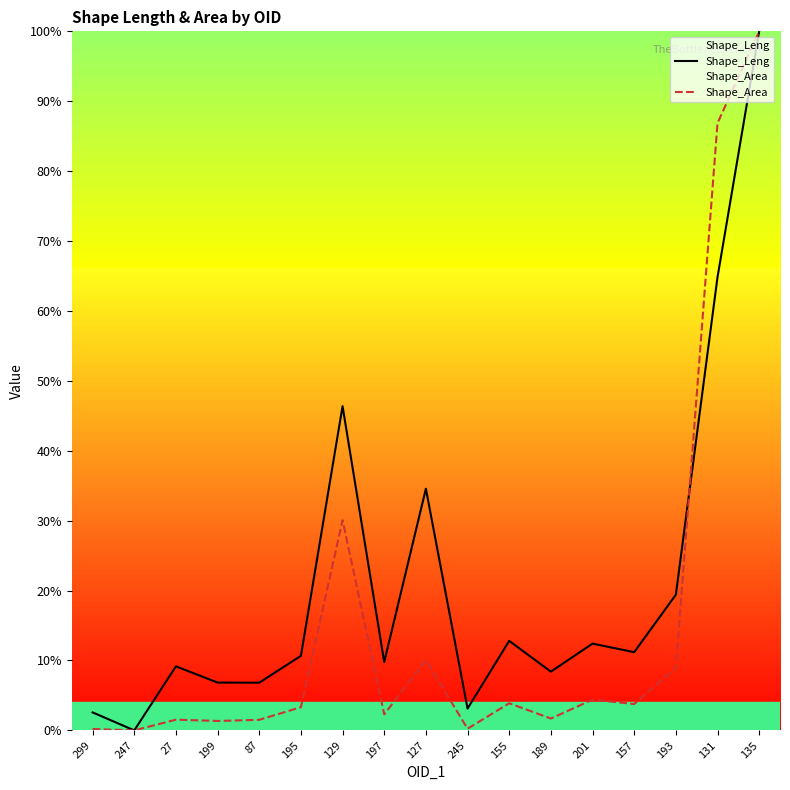

How many times do Shape_Area and Shape_Leng cross each other?

1